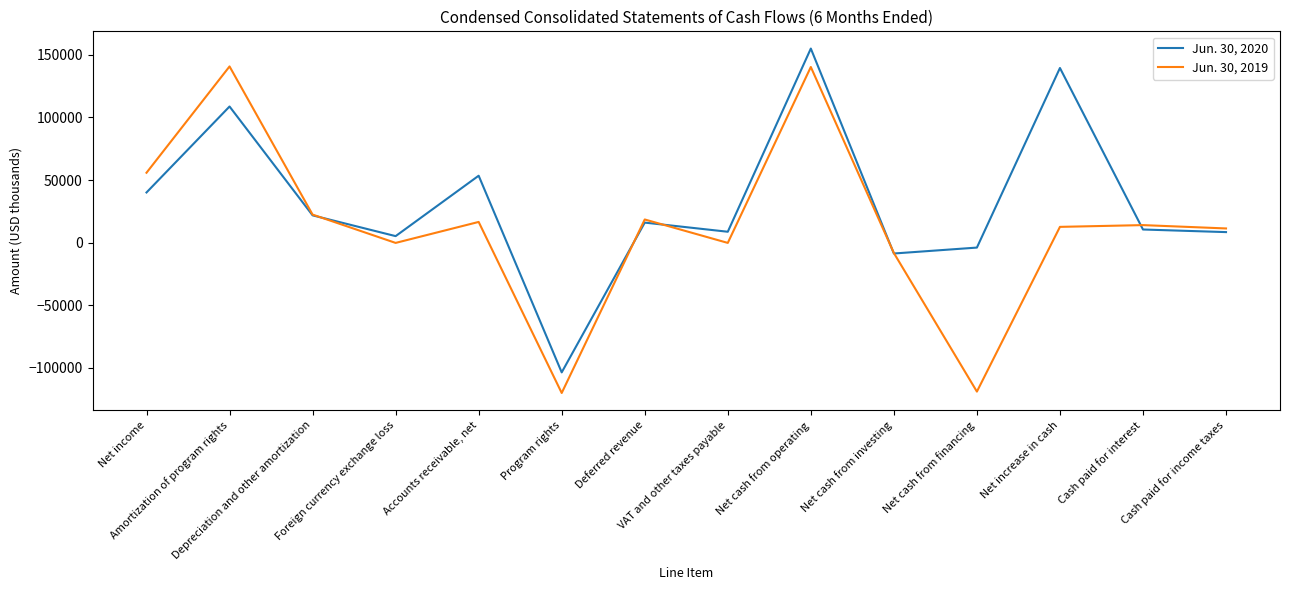

The value of Jun. 30, 2019 at Depreciation and other amortization is 13239. True or false?

False